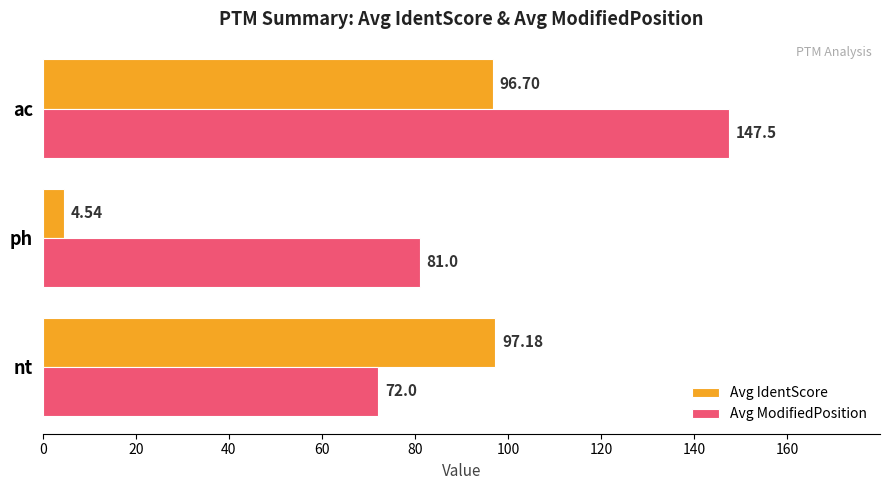

Which category has the highest value across all series?

ac